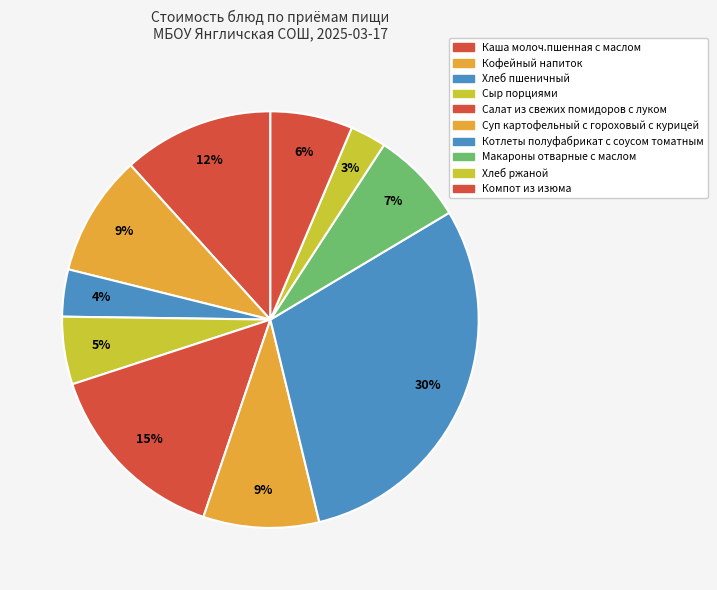

What percentage do Котлеты полуфабрикат с соусом томатным and Кофейный напиток together represent?

39.2%